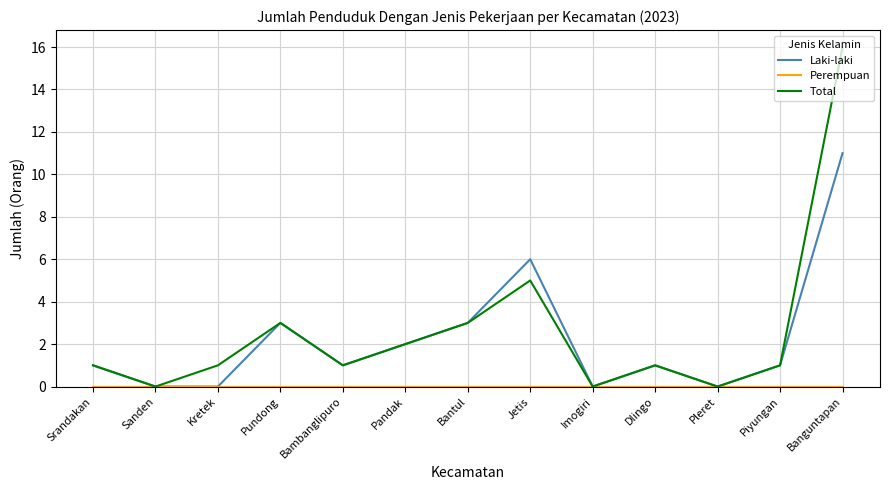

At which category is the sum across all series the highest?

Banguntapan